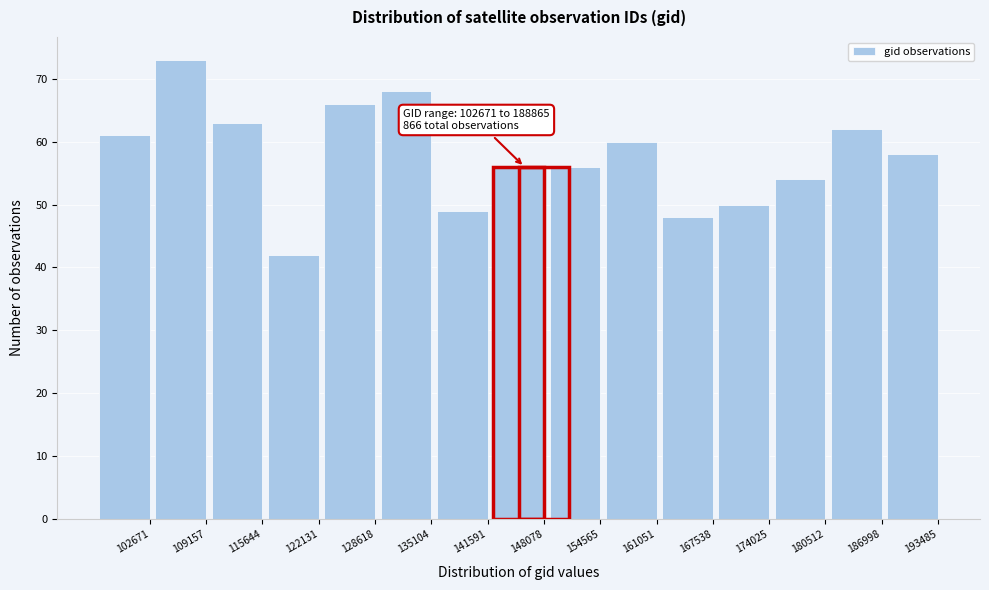

Reading right to left, what are all the values shown in this chart?

193485=58	186998=62	180512=54	174025=50	167538=48	161051=60	154565=56	148078=56	141591=49	135104=68	128618=66	122131=42	115644=63	109157=73	102671=61